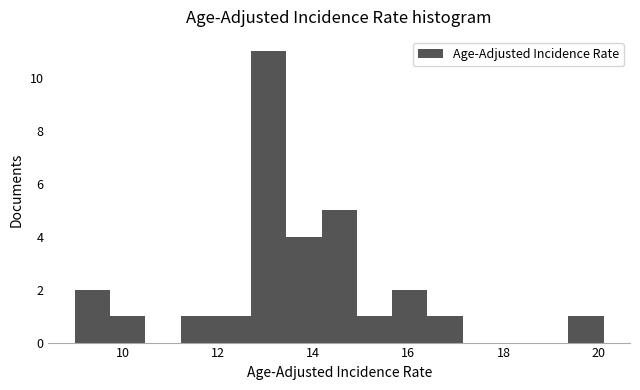

Around what value on the x-axis is the tallest bar? Give the approximate position of its centre, as read against the axis.

13.0